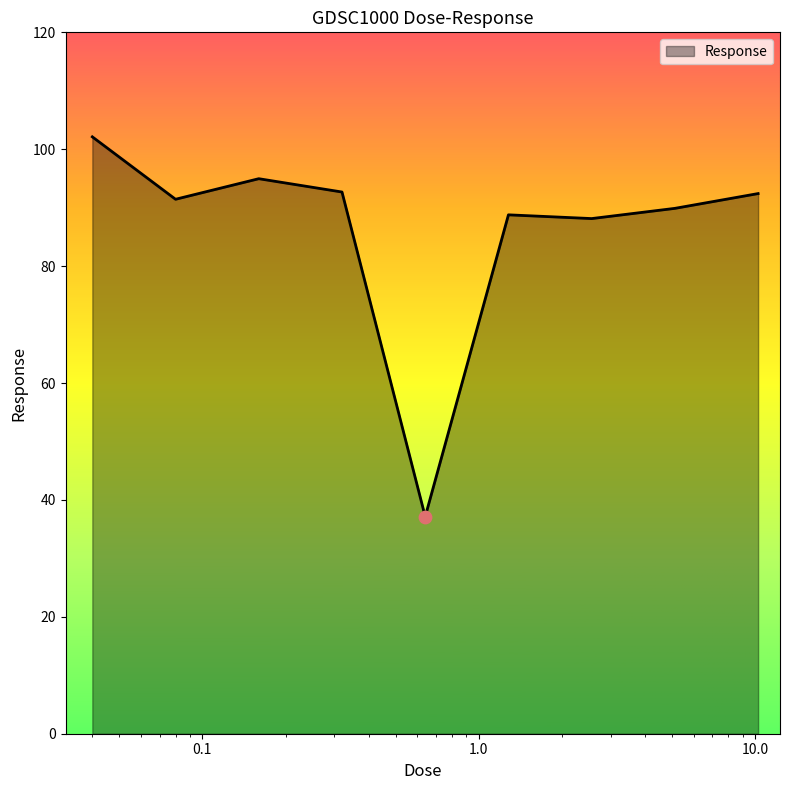

What is the difference between the maximum and minimum values?

65.0